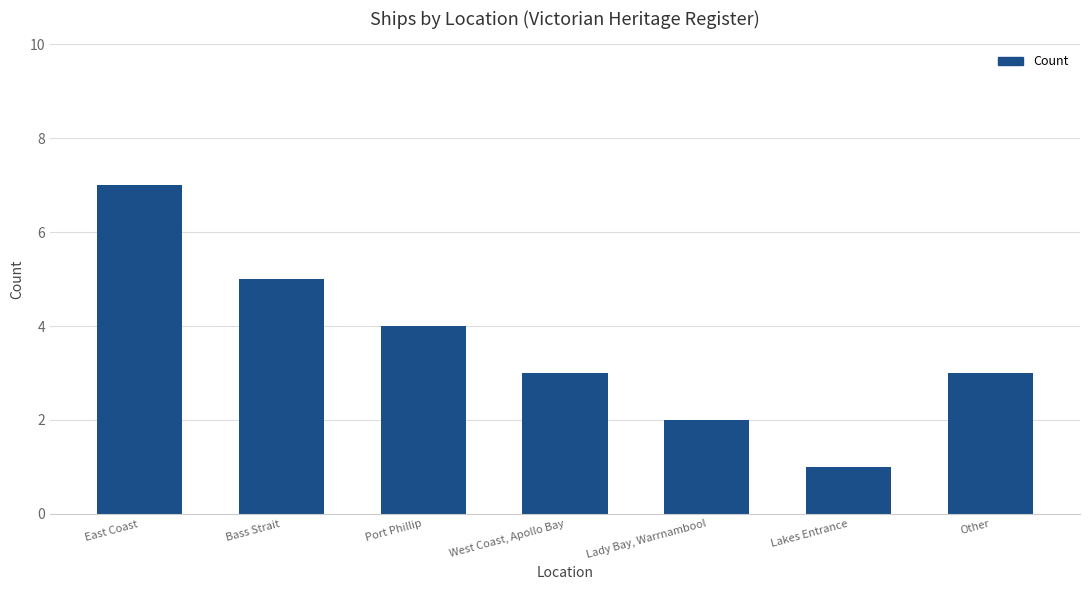

Between Lady Bay, Warrnambool and Other, which is larger?

Other